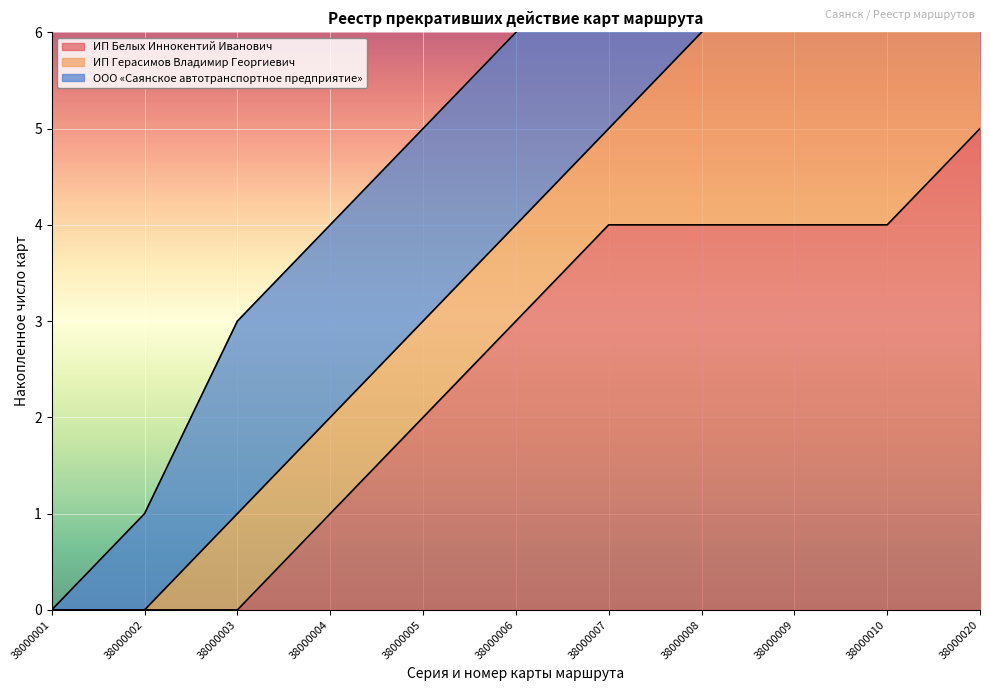

Rank the categories by ООО «Саянское автотранспортное предприятие» value from lowest to highest.

38000001, 38000002, 38000003, 38000004, 38000005, 38000006, 38000007, 38000008, 38000009, 38000010, 38000020